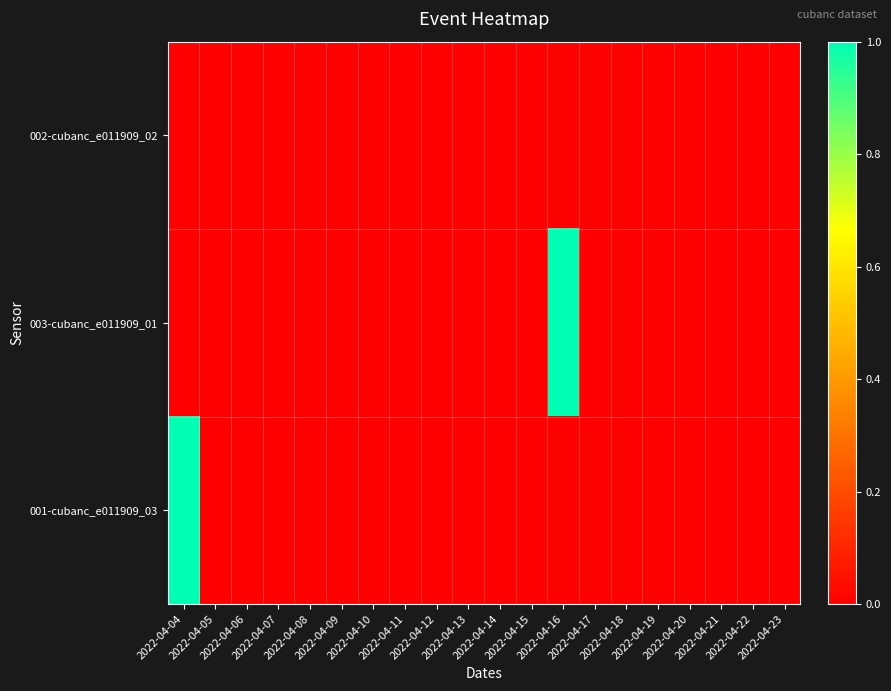

At which category does the chart reach its peak across all series?

2022-04-16